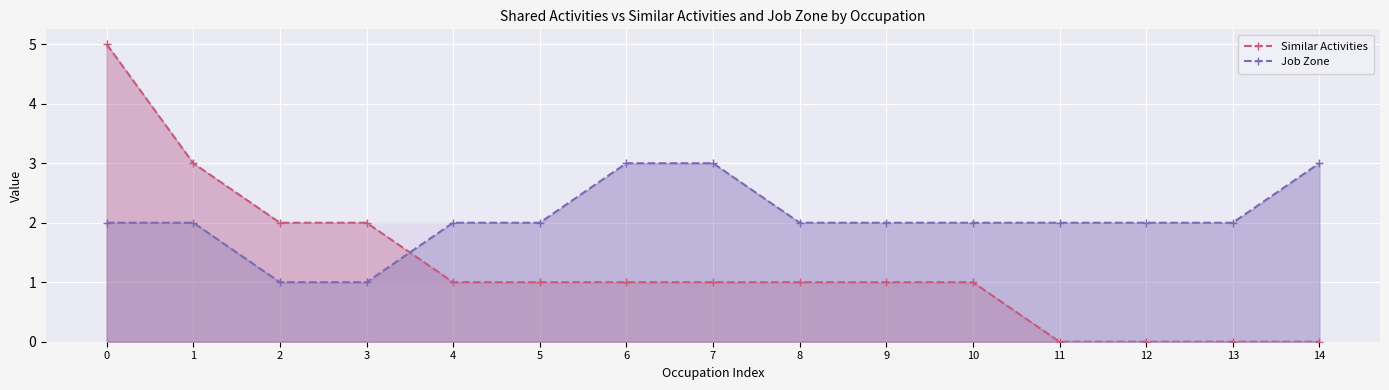

How many Job Zone values are between 2 and 3?

13